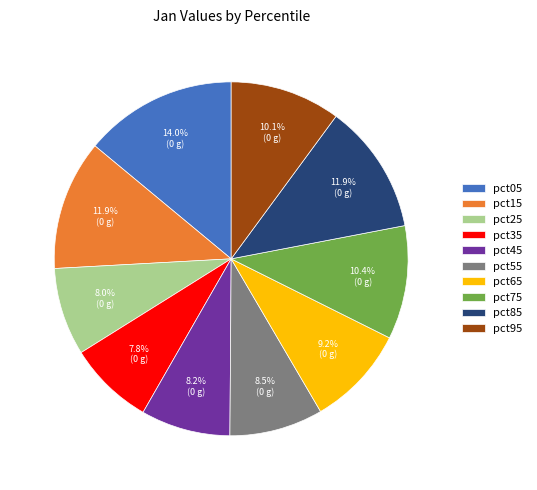

Which slice is the largest?

pct05